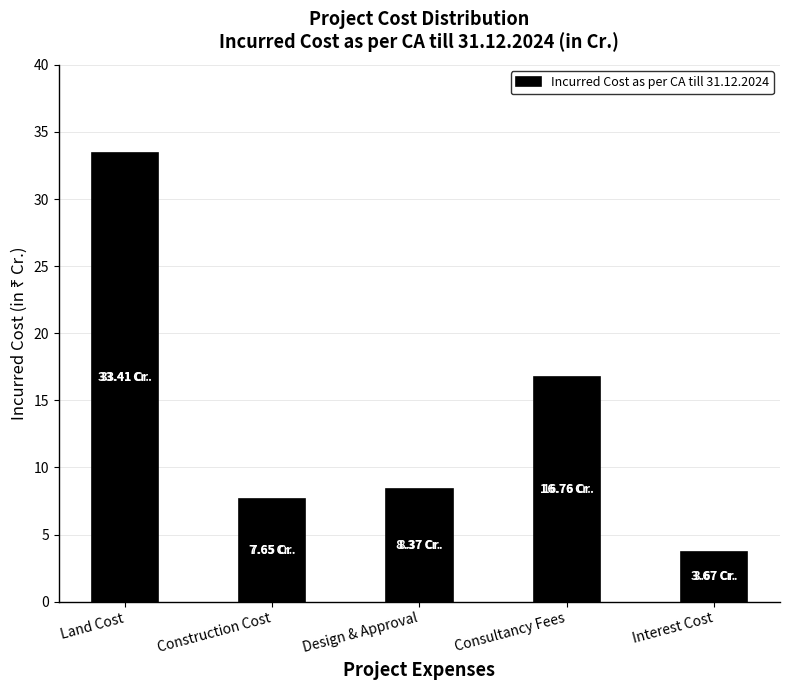

At which label is the value closest to 18?

Consultancy Fees